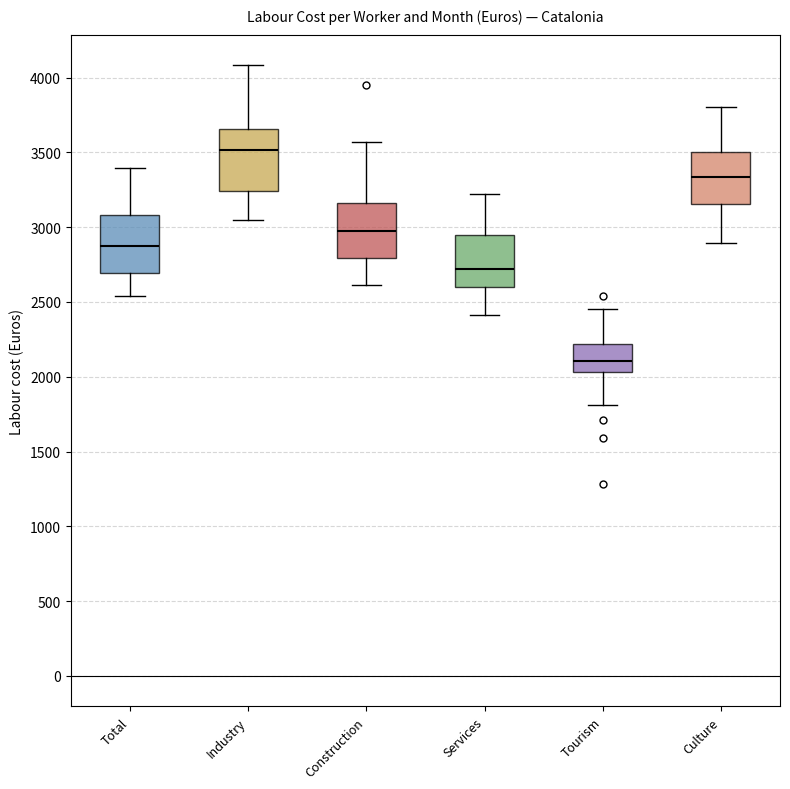

Which box's median line is the highest?

Industry